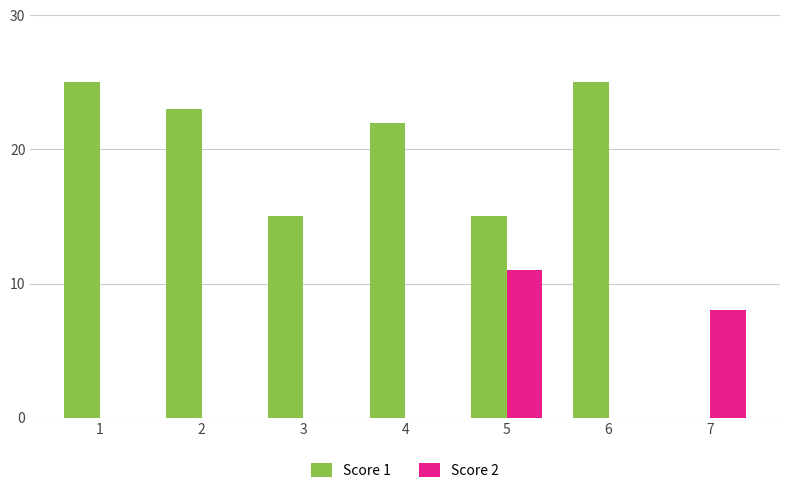

Between 3 and 5, which series saw the biggest shift?

Score 2